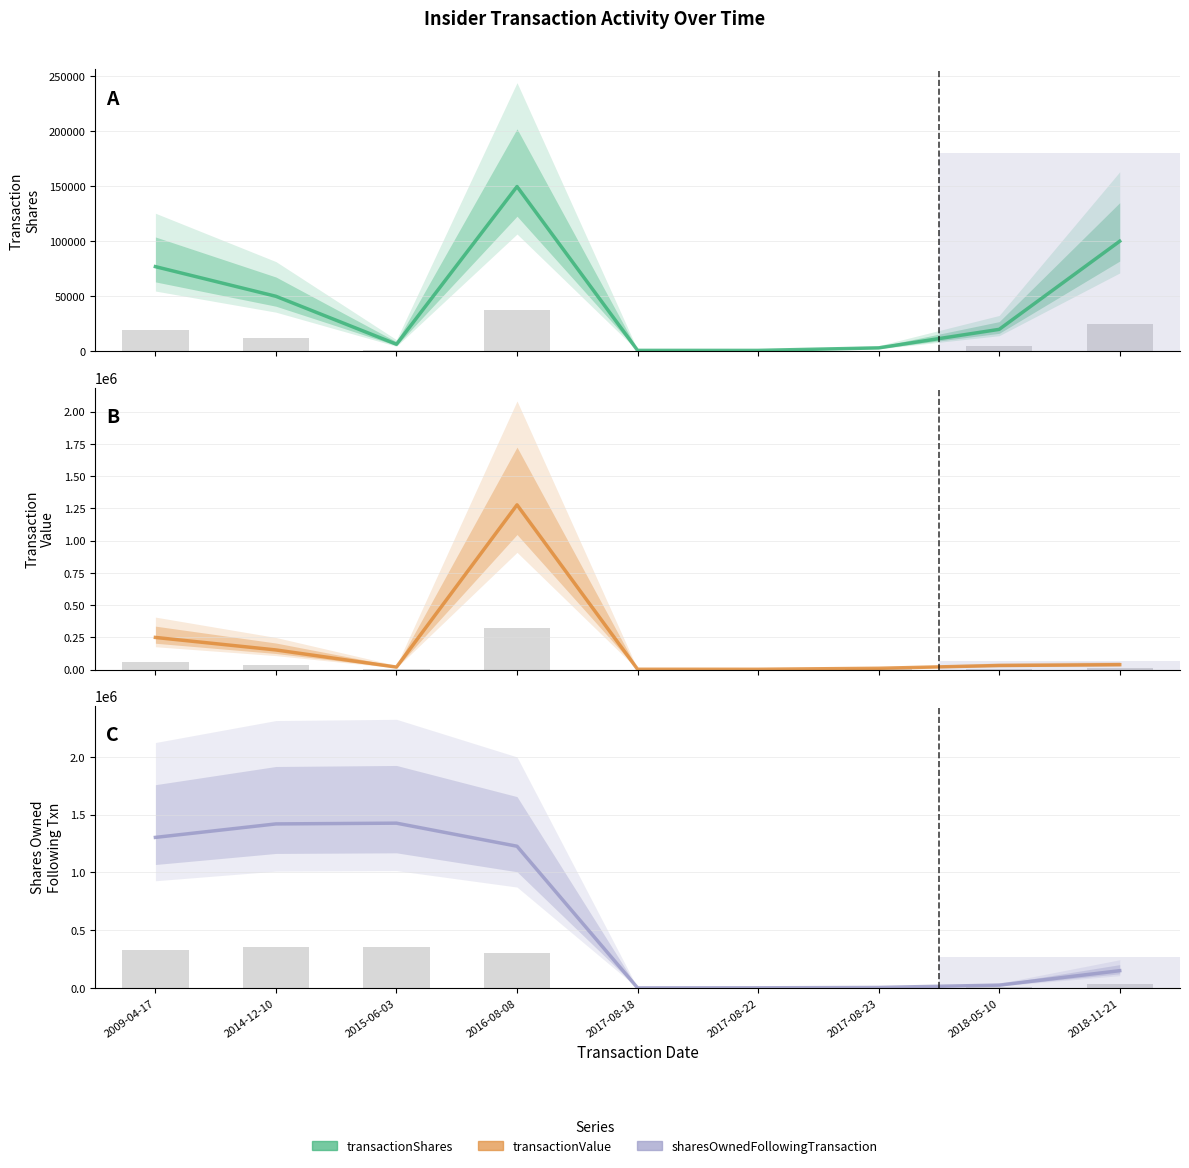

What is the label of the 6th bar from the left?

2017-08-22